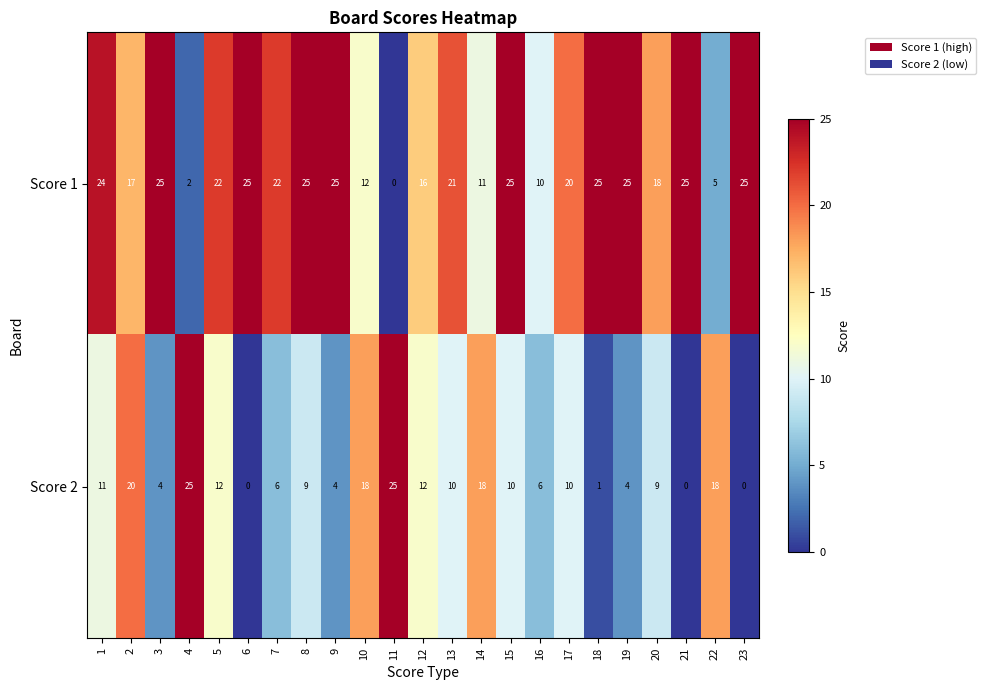

Is the value of Score 1 at 17 greater than the value of Score 2 at 7?

Yes